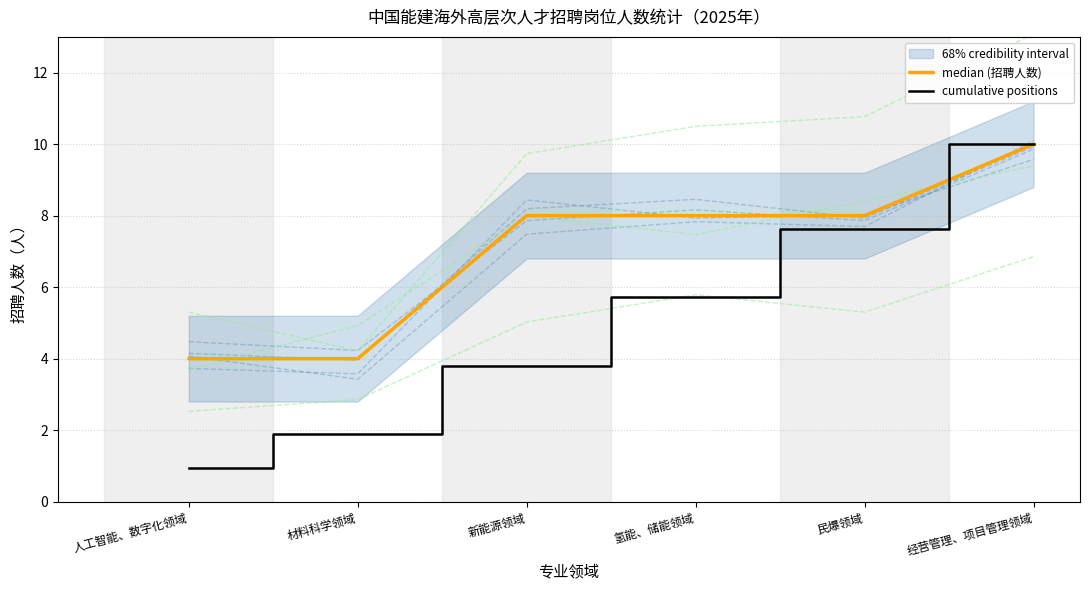

At which label is cumulative positions closest to 5?

氢能、储能领域